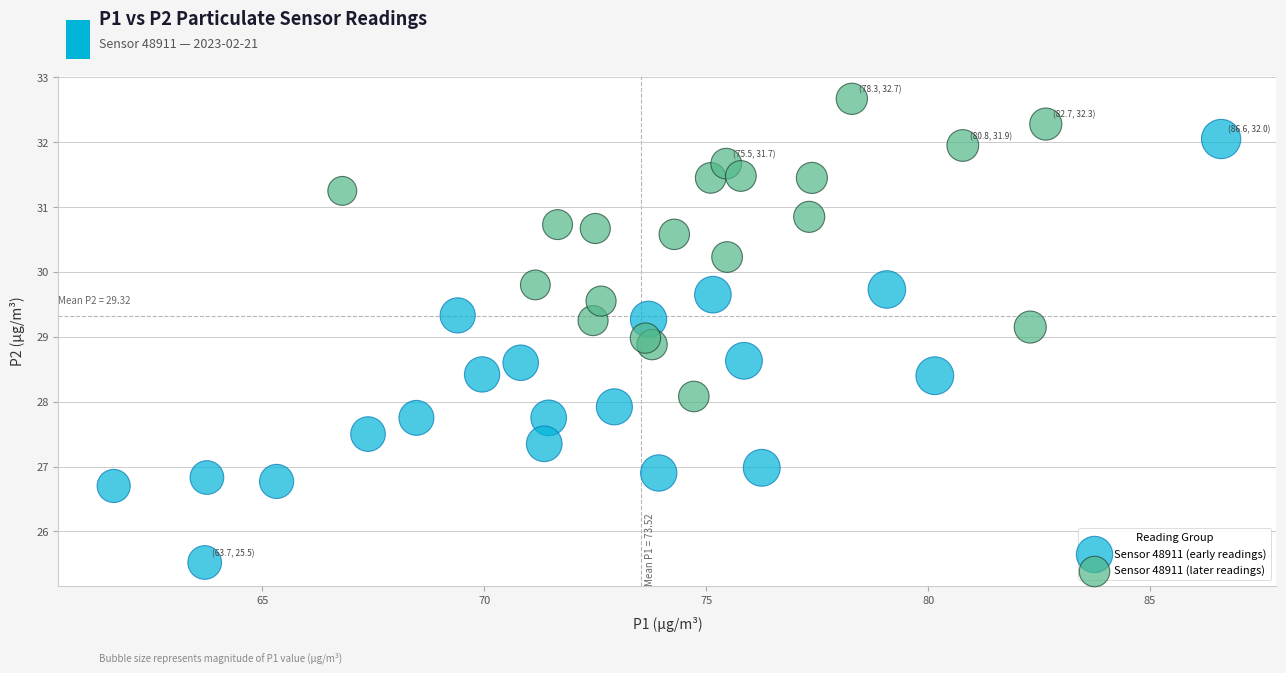

Which series contains the highest Y value?

Sensor 48911 (later readings)